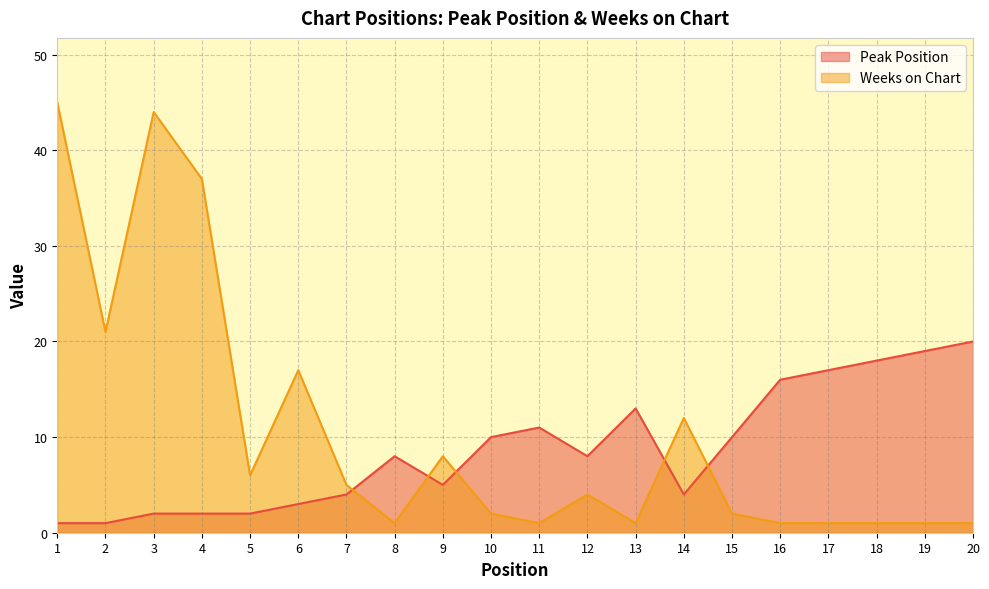

What is the difference between the maximum and minimum values in the Peak Position series?

19